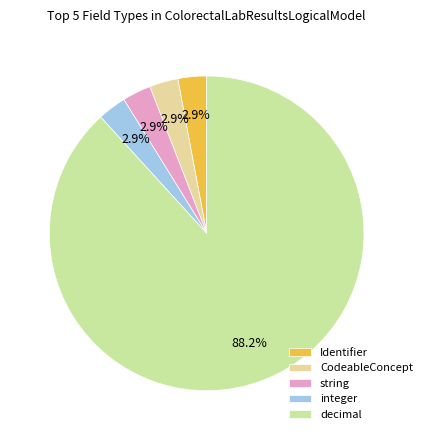

Which has a higher value, integer or CodeableConcept?

integer